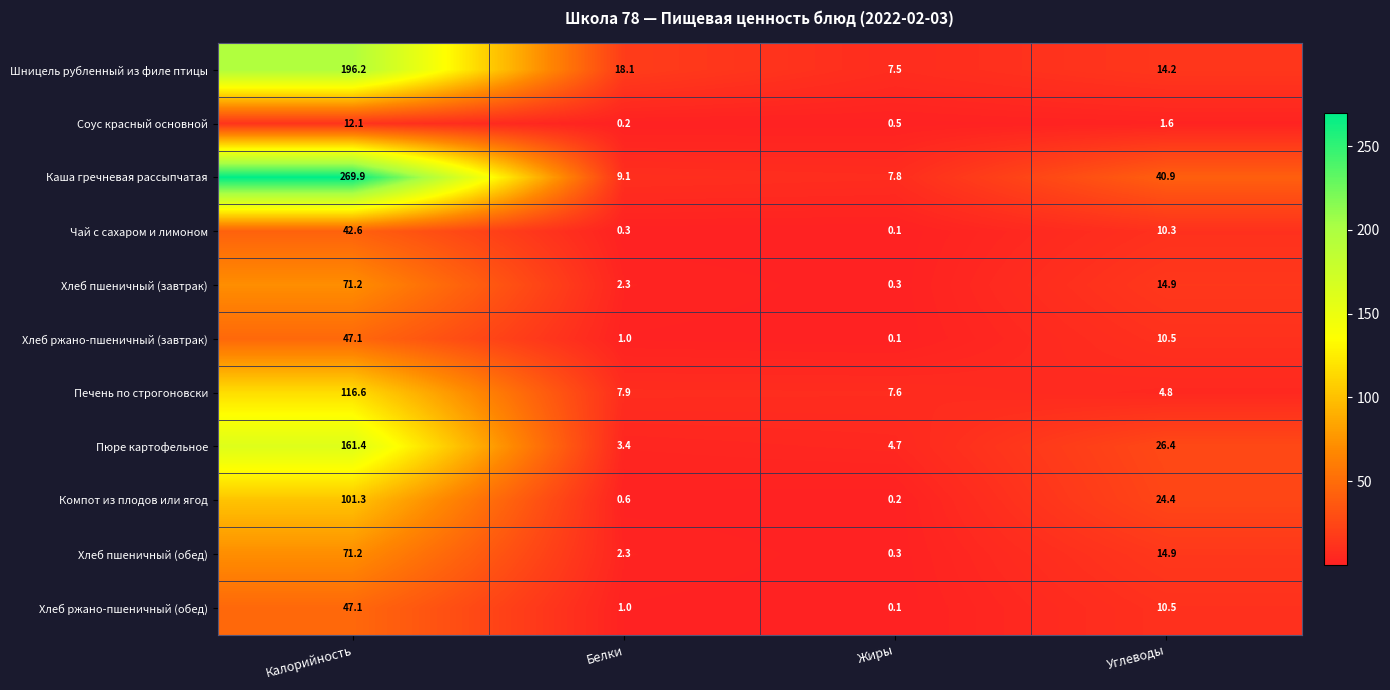

What is the spread (max minus min) of values at Углеводы?

39.3